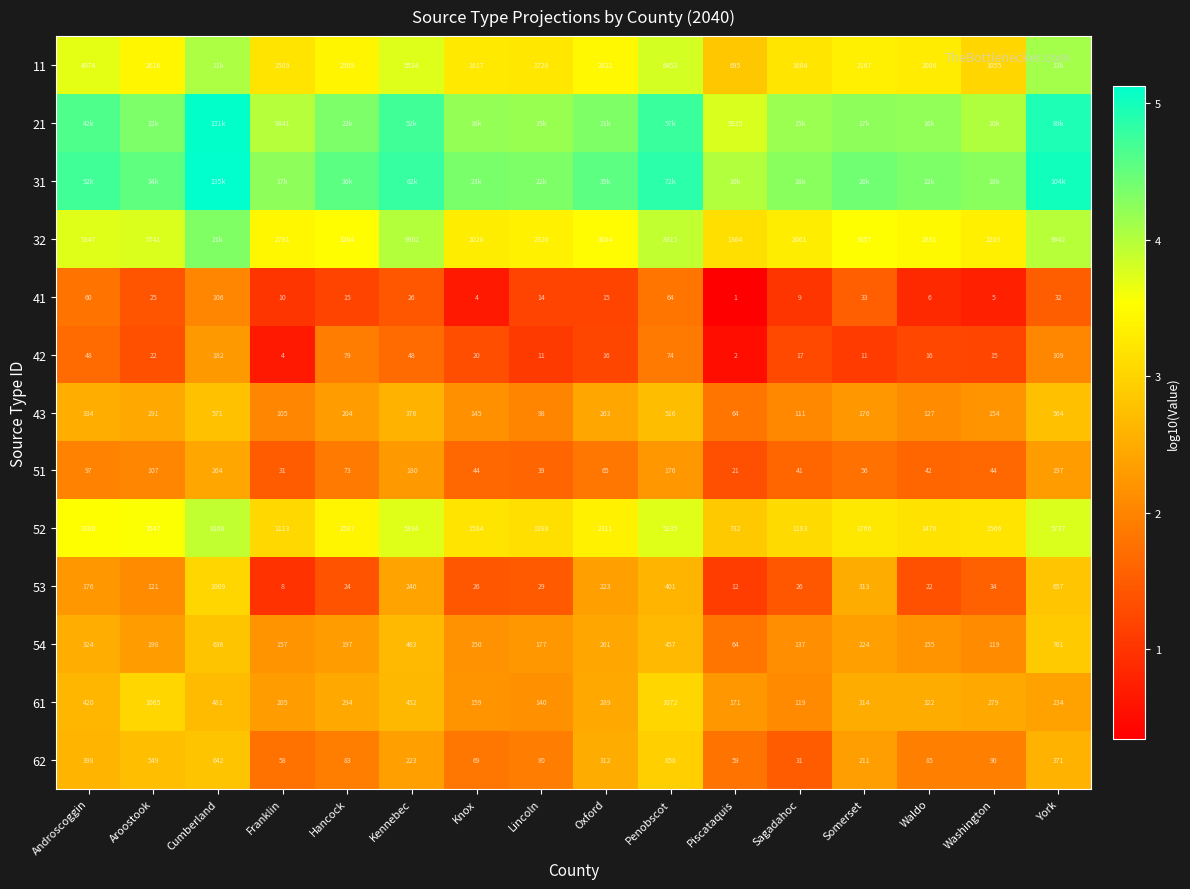

Where does the 41 series first go above 15?

Androscoggin